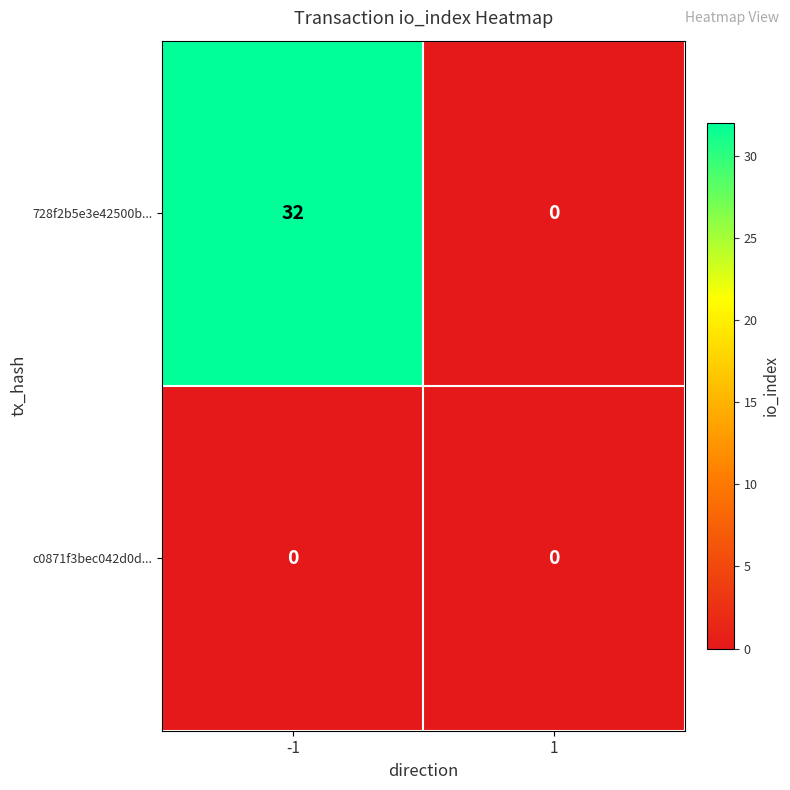

What is the maximum value shown in the chart?

32